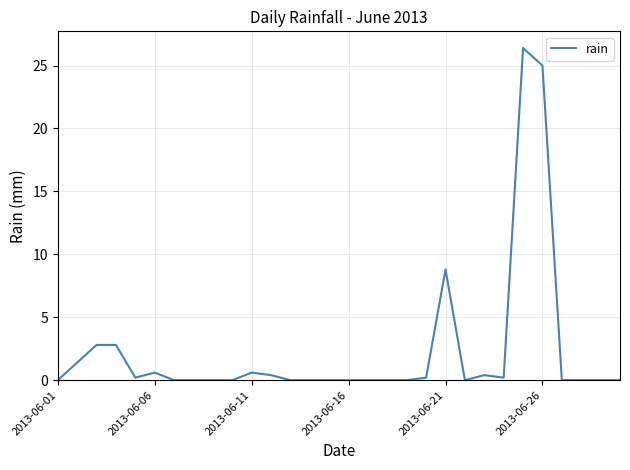

What is the greatest value displayed?

26.4